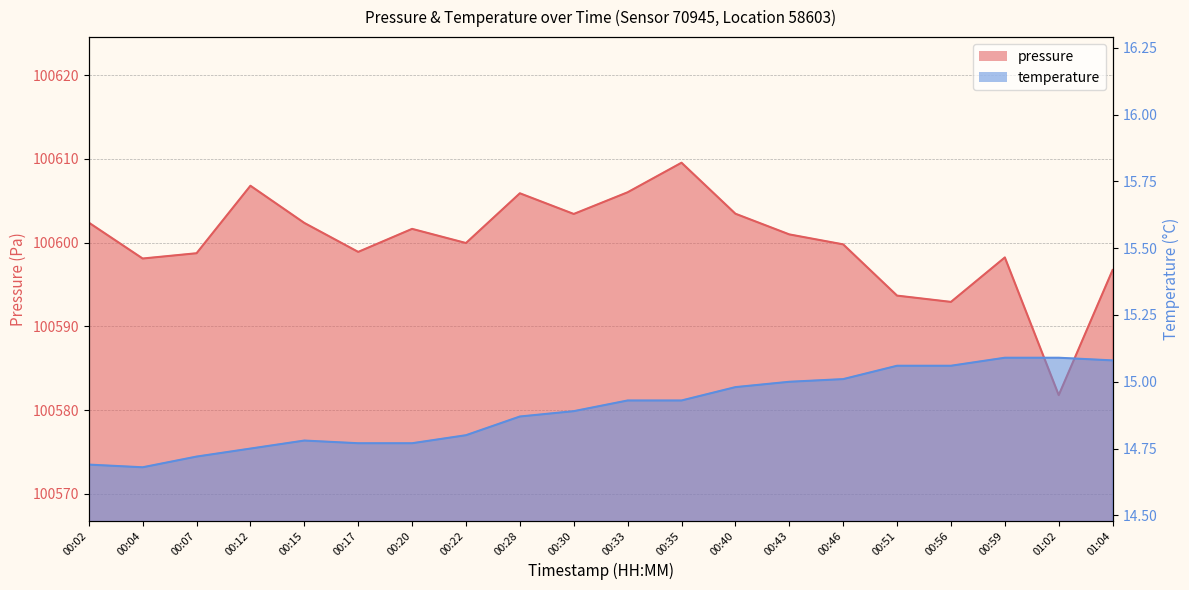

What is the sum of all pressure values?

2012001.1